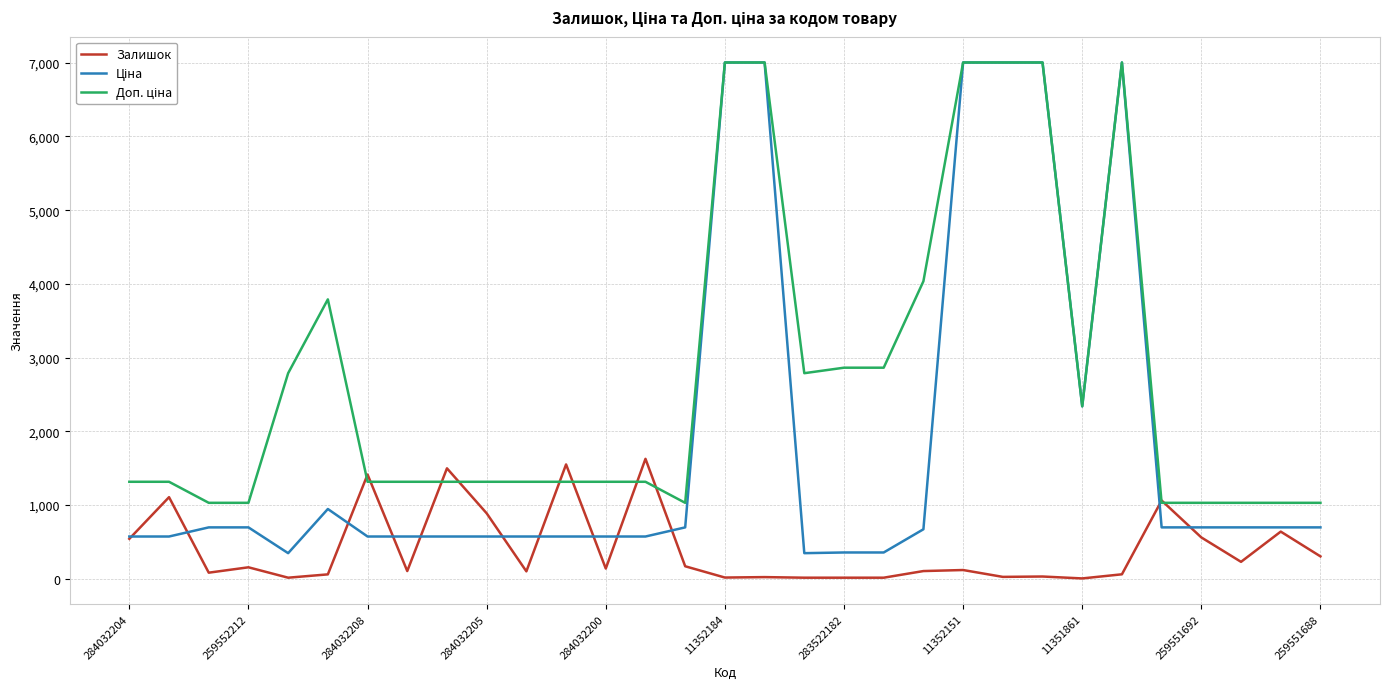

What is the highest value of the Залишок series?

1628.0